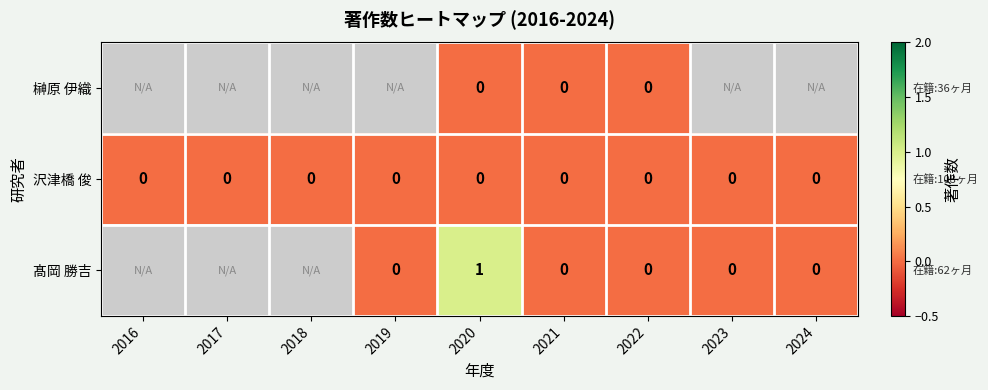

At which category does the chart reach its minimum across all series?

2020